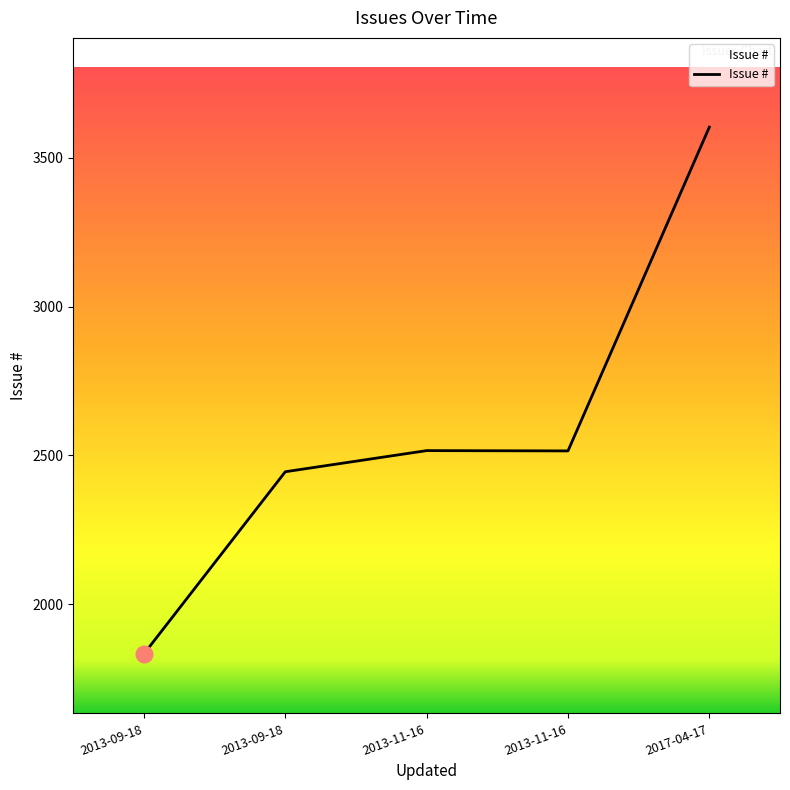

What is the difference between the values at 2013-11-16 and 2013-09-18?

70